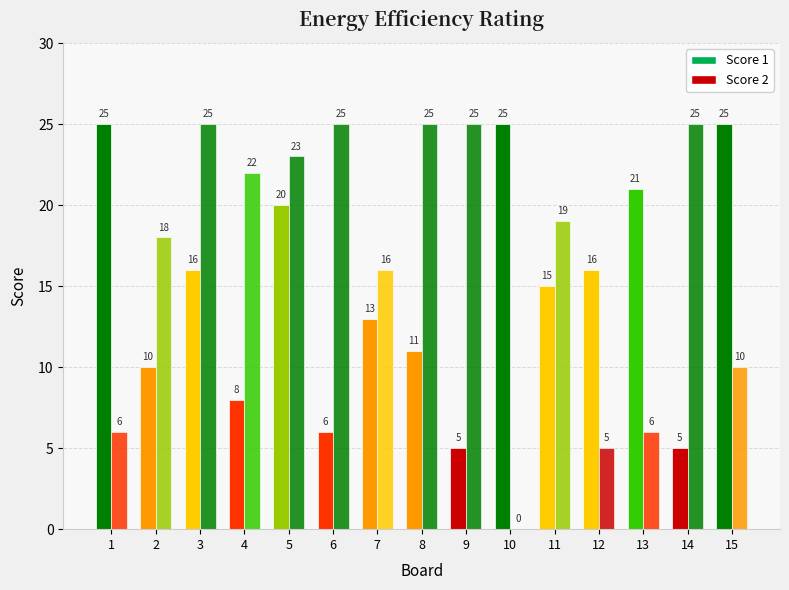

How many series are shown in this chart?

2